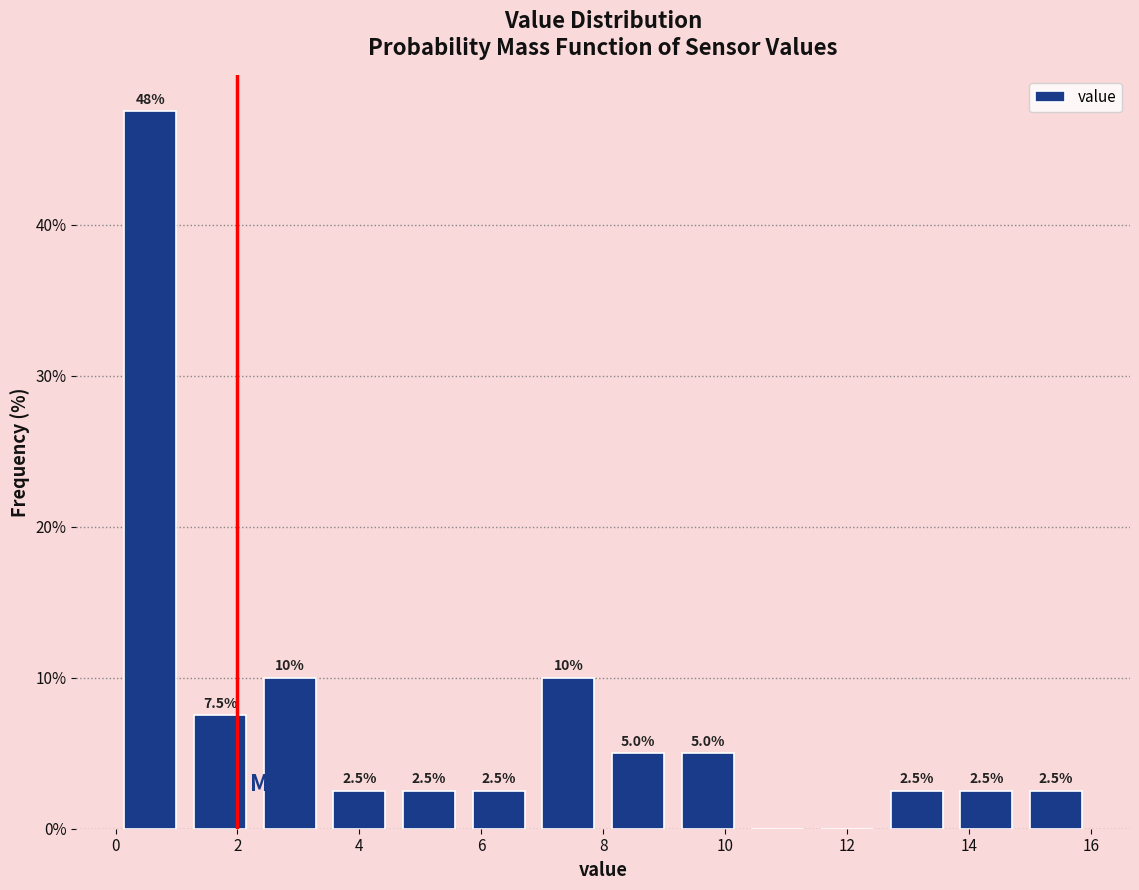

Over which range of the x-axis is the bar tallest?

0.0 to 1.2